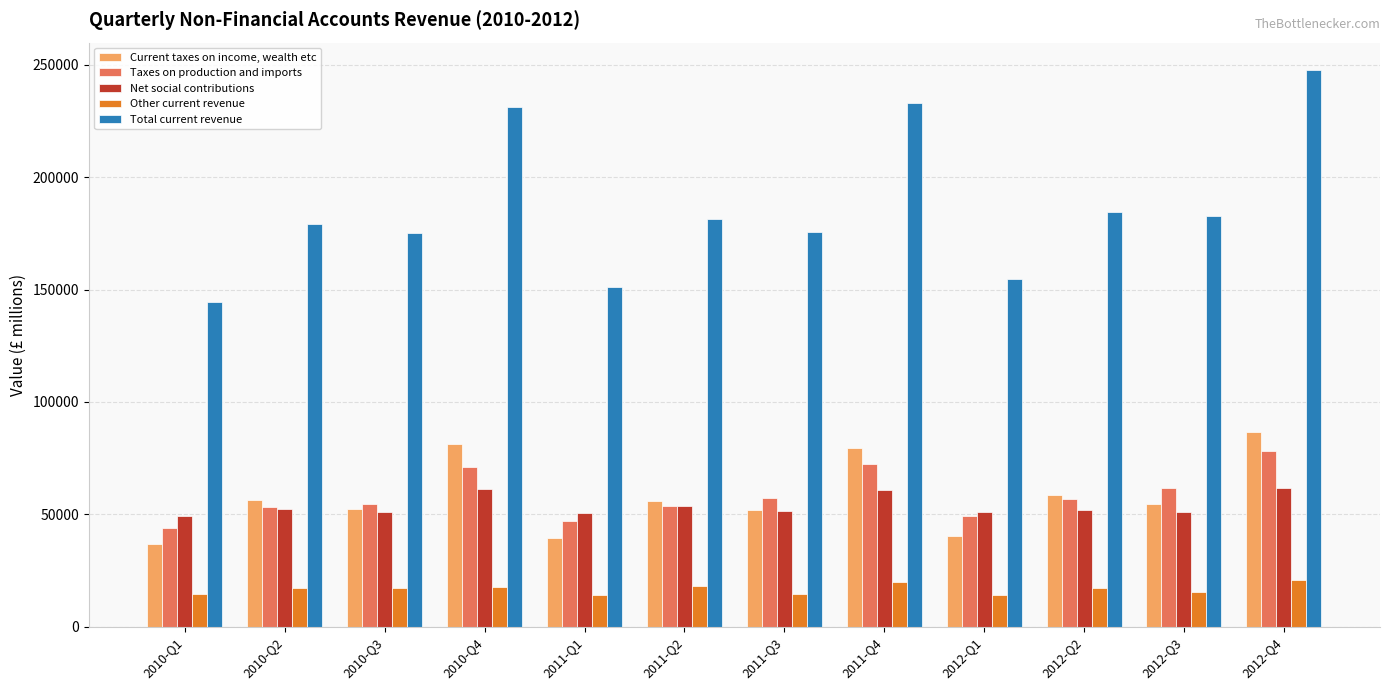

What is the maximum value shown in the chart?

247517